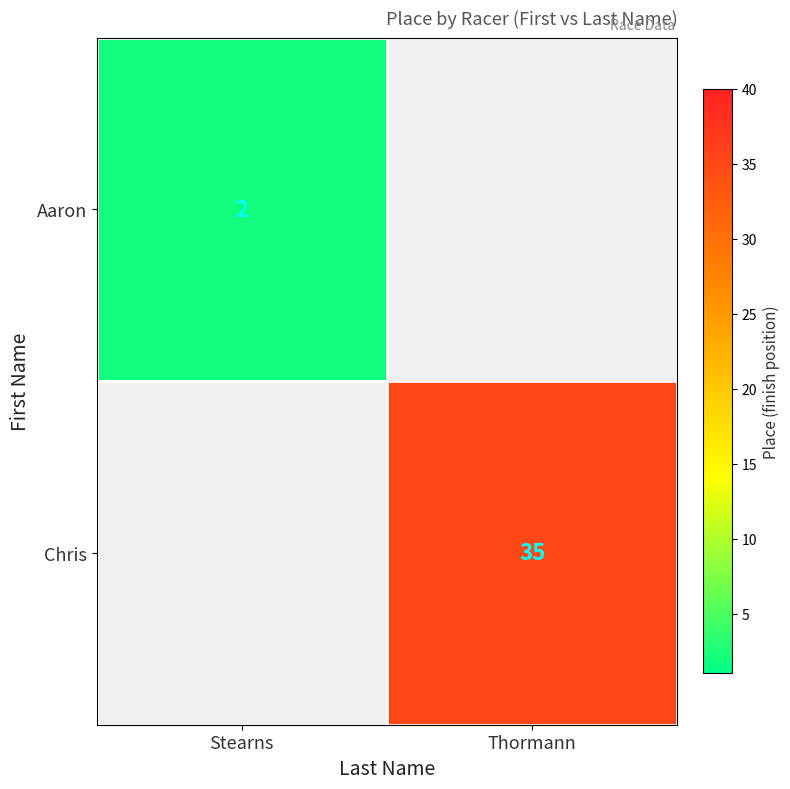

The value of Aaron at Stearns is 2. True or false?

True